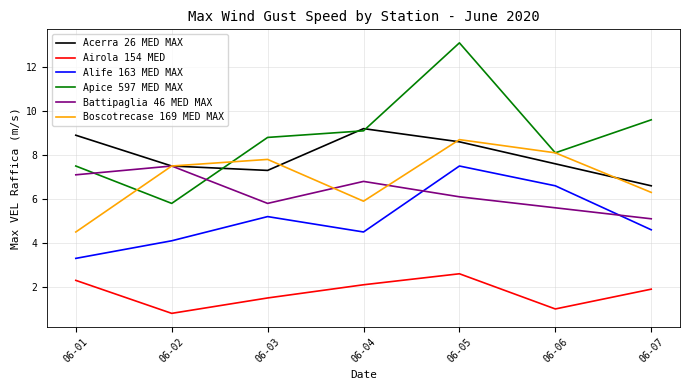

What is the spread (max minus min) of values at 06-05?

10.5